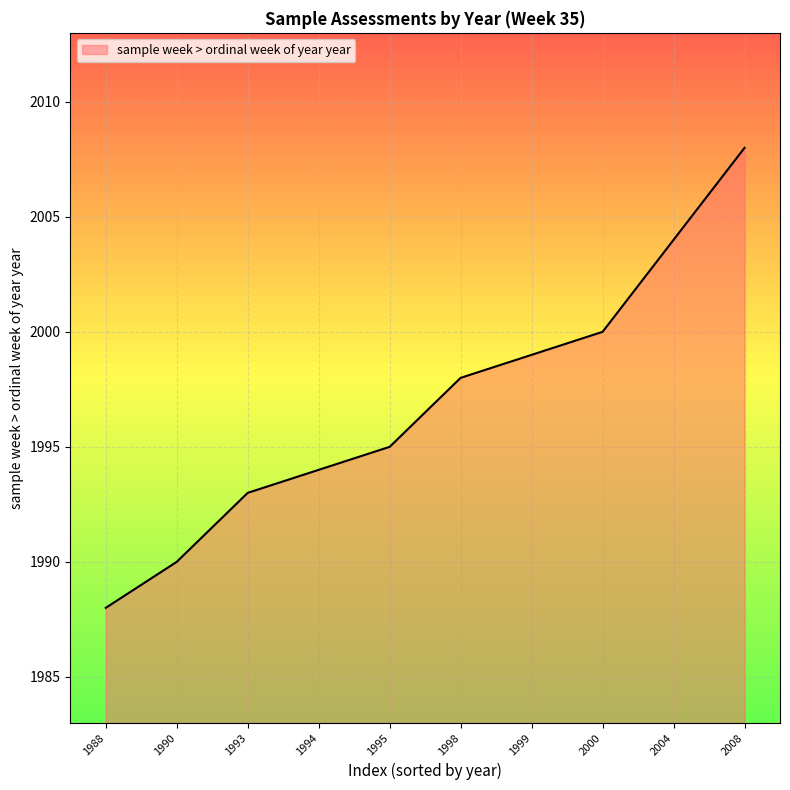

The value at 2000 is 2613. True or false?

False